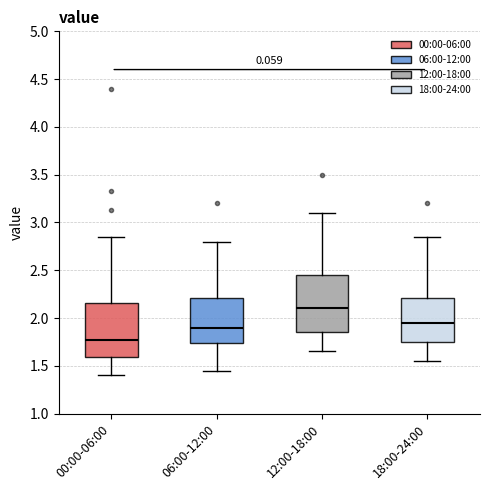

Where does the lower whisker of the box for 00:00-06:00 end on the y-axis? The values are not printed on the chart, so give them approximately, as read against the axis.

1.40